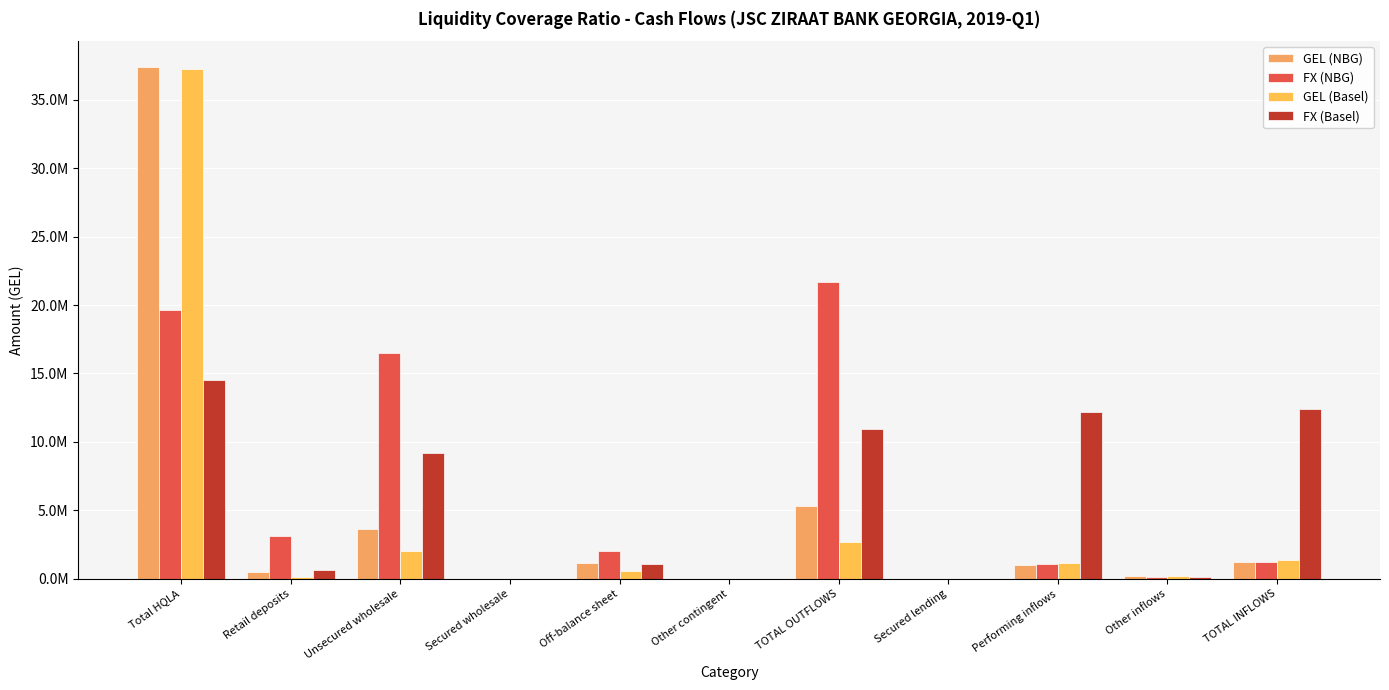

Are the bars horizontal?

No